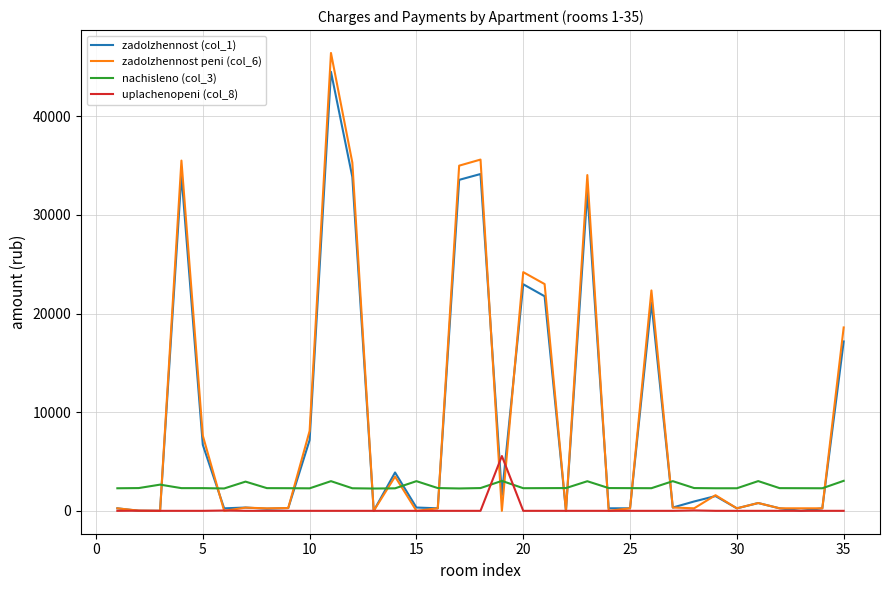

What is the greatest value displayed?

46414.8